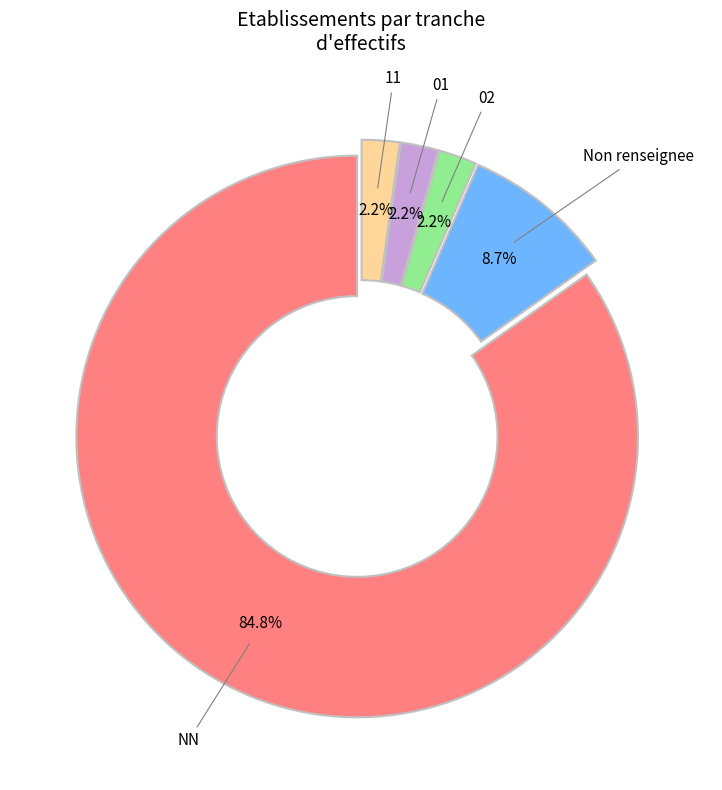

How many slices are in this pie chart?

5